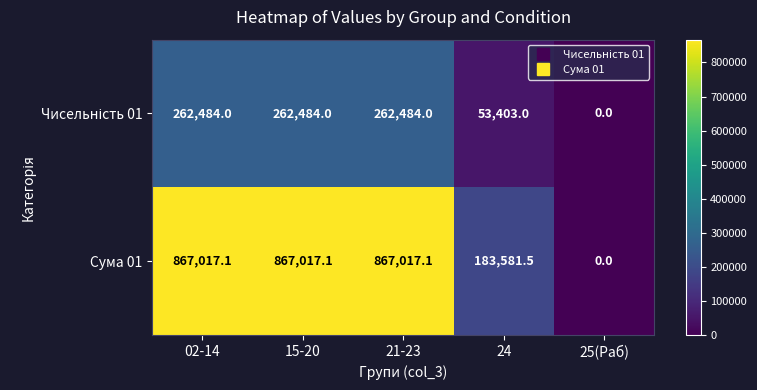

Between 15-20 and 25(Раб), which series saw the biggest shift?

Сума 01